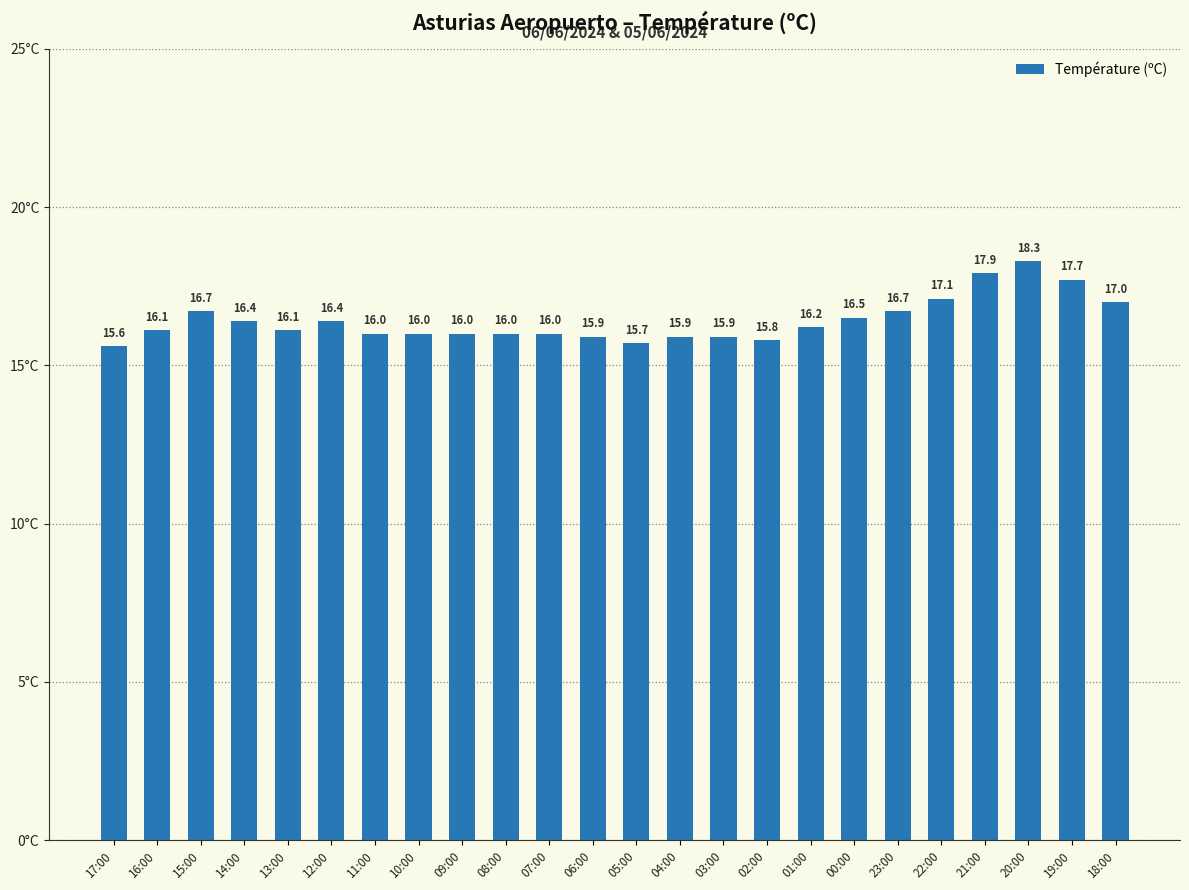

Between 17:00 and 20:00, which is larger?

20:00